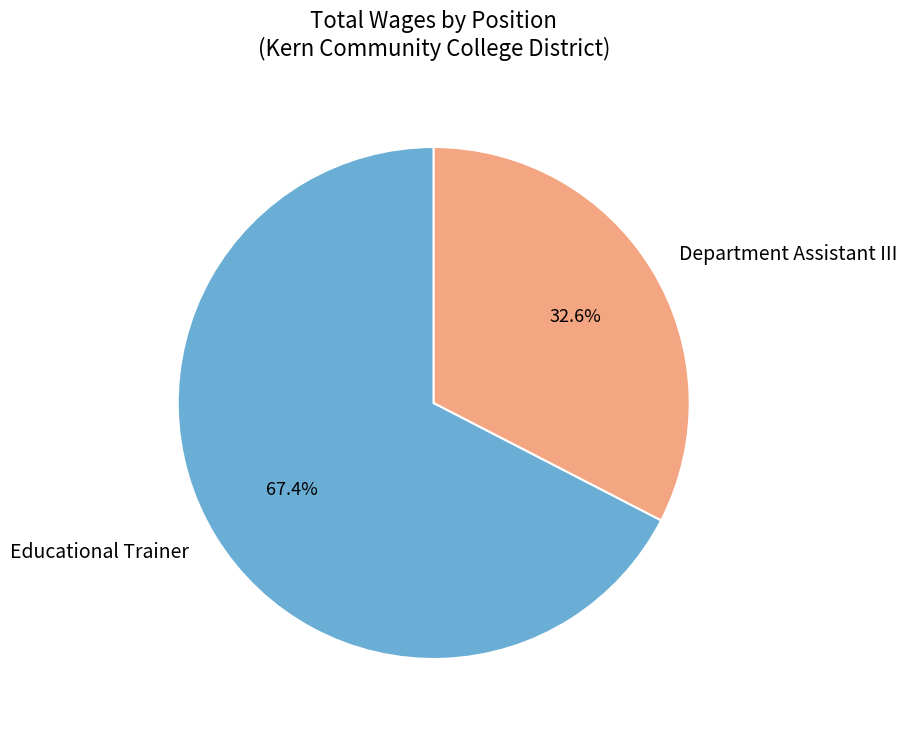

To the nearest percent, what is the combined percentage of Department Assistant III and Educational Trainer?

100%